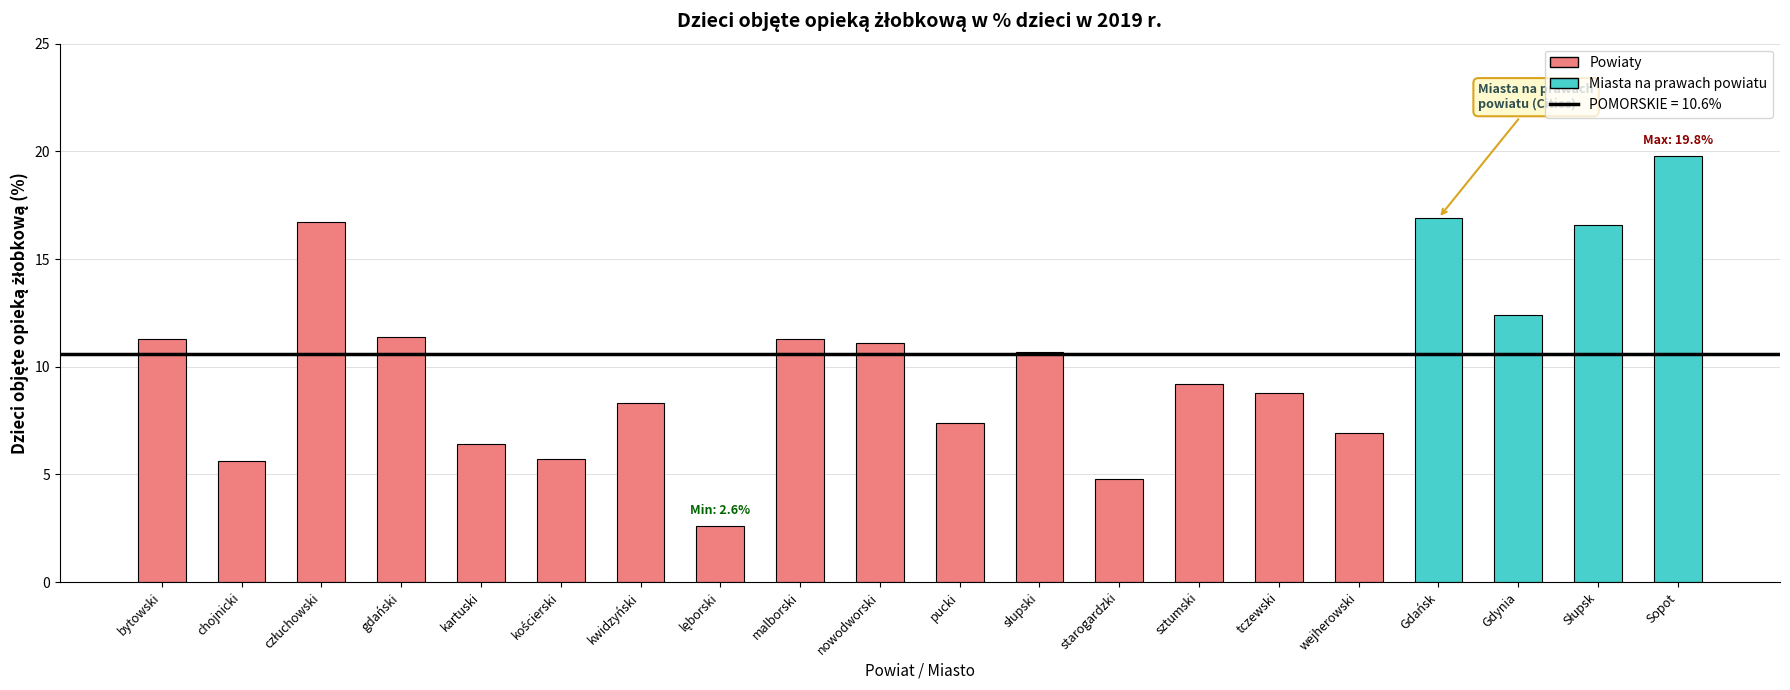

At which label is the value closest to 11?

nowodworski